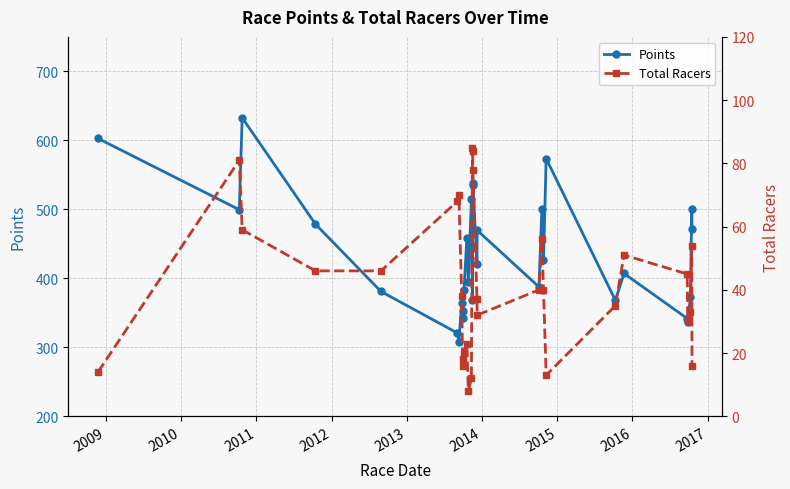

Count the number of categories in the chart.

30